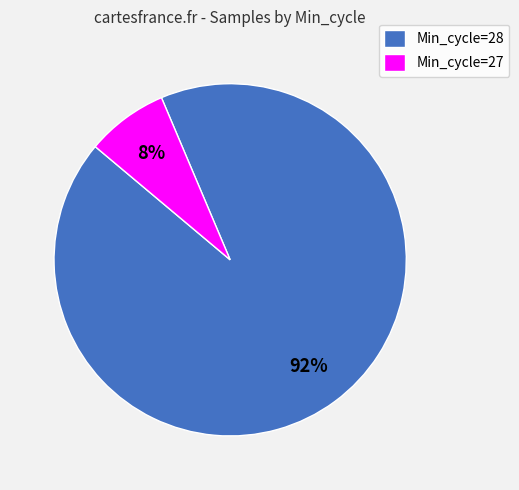

What percentage is the Min_cycle=28 slice, to the nearest percent?

92%